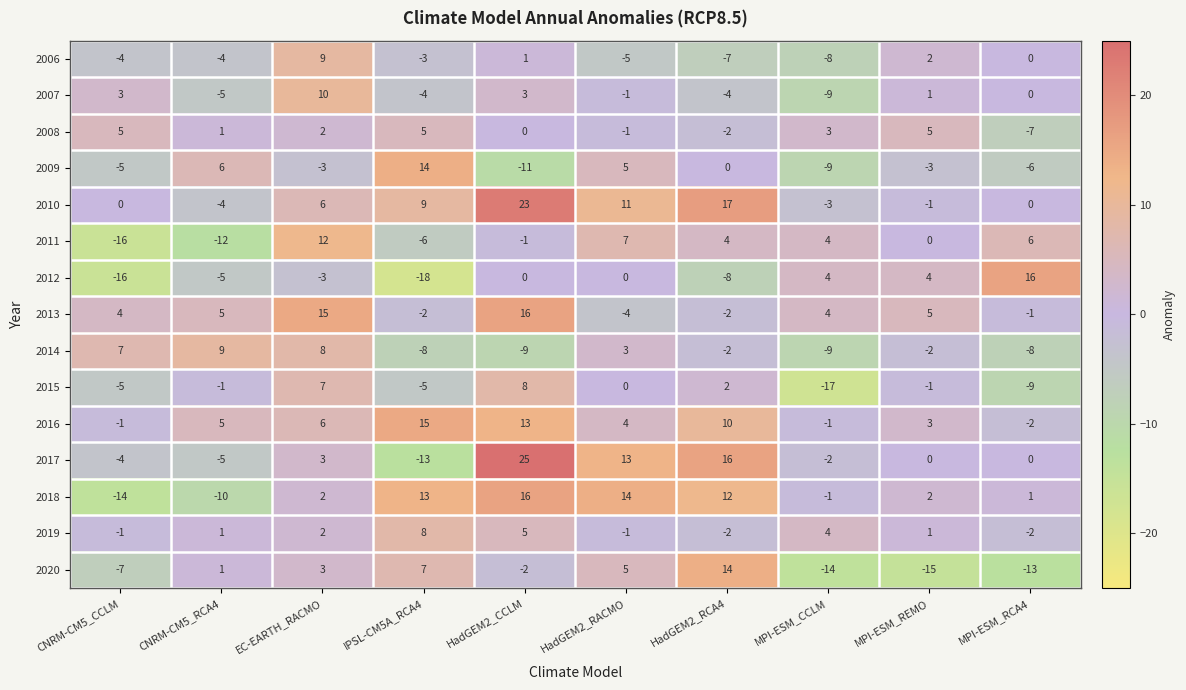

What is the total value across all series at CNRM-CM5_CCLM?

-54